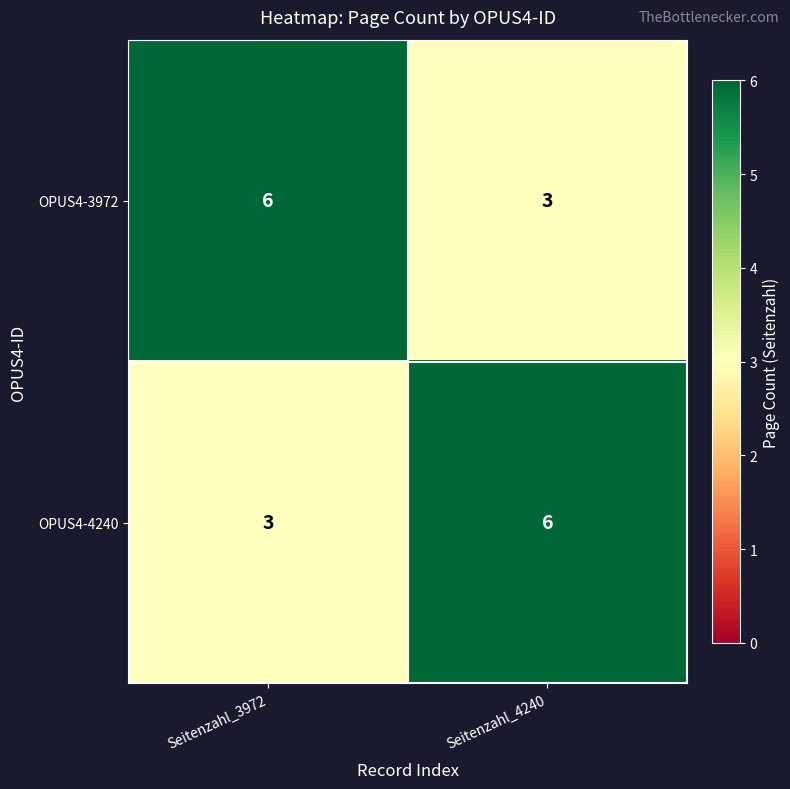

Reading left to right, extract all data points from this chart.

OPUS4-3972: 6	3
OPUS4-4240: 3	6